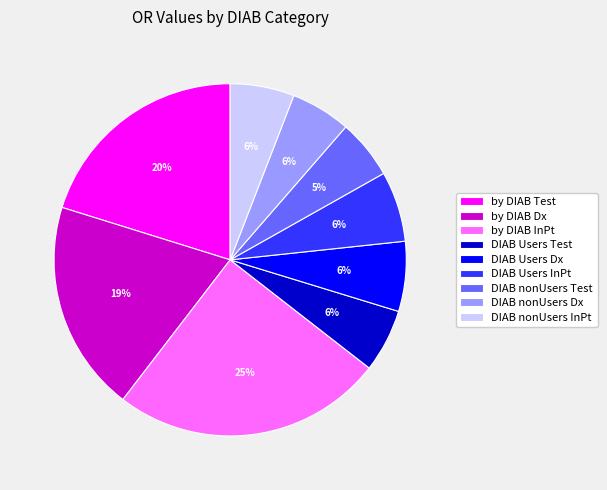

Count the number of slices in the pie.

9